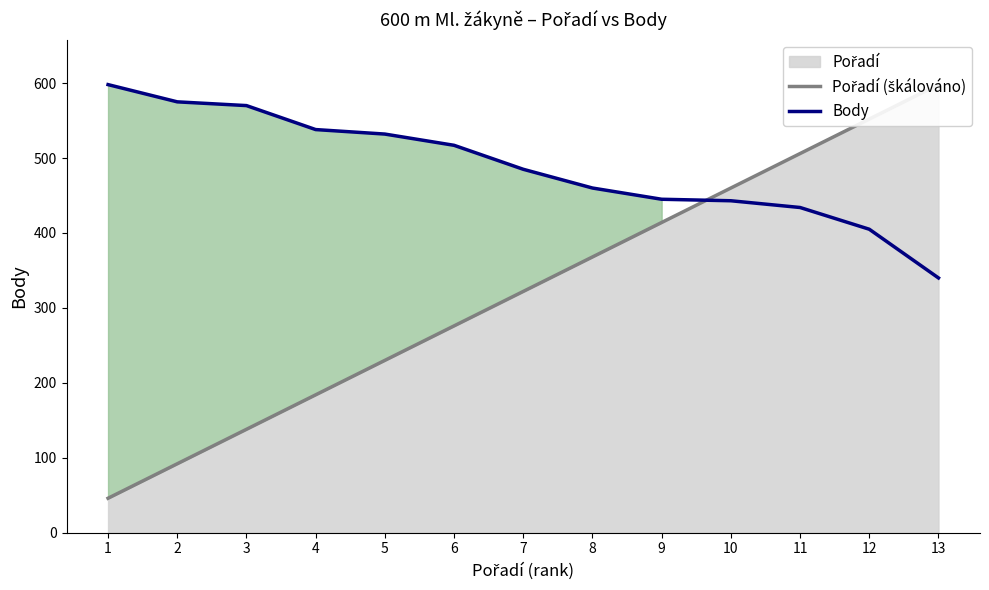

True or false: Body has a value of 861 at 7.

False